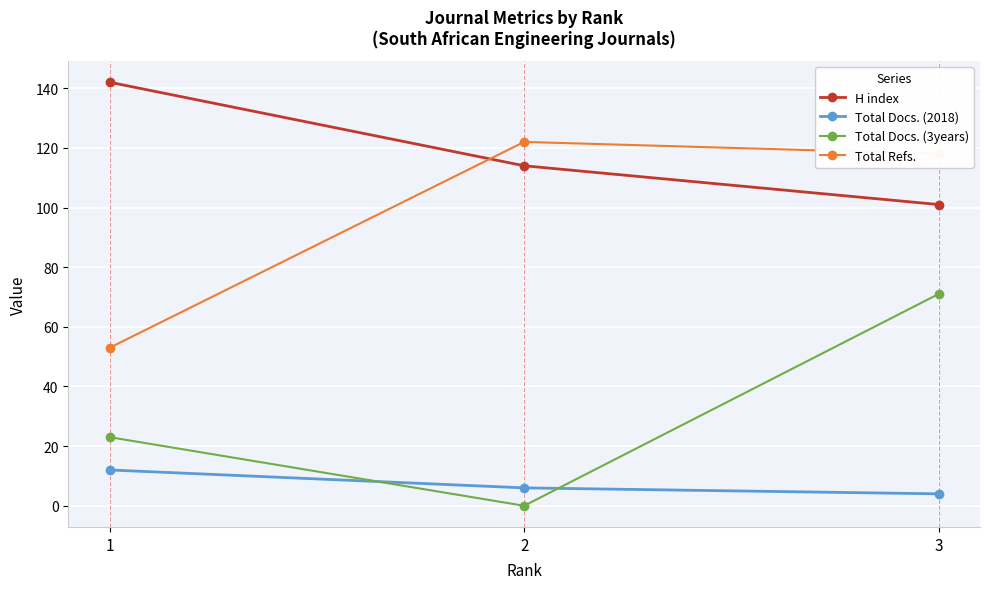

The value of Total Docs. (2018) at 1 is 17. True or false?

False